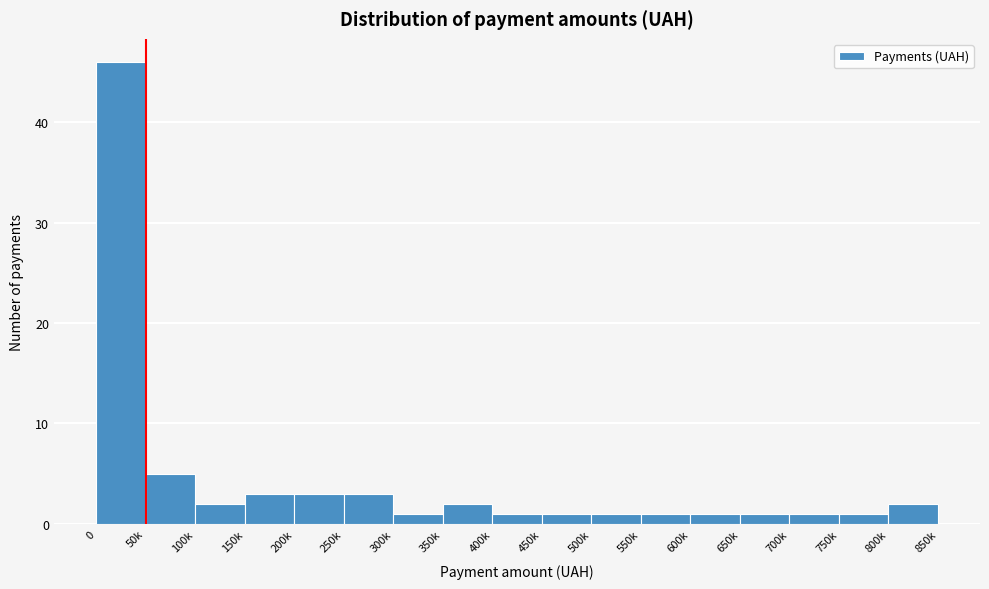

Reading left to right, list all the values displayed in this chart.

0=46	50k=5	100k=2	150k=3	200k=3	250k=3	300k=1	350k=2	400k=1	450k=1	500k=1	550k=1	600k=1	650k=1	700k=1	750k=1	800k=2